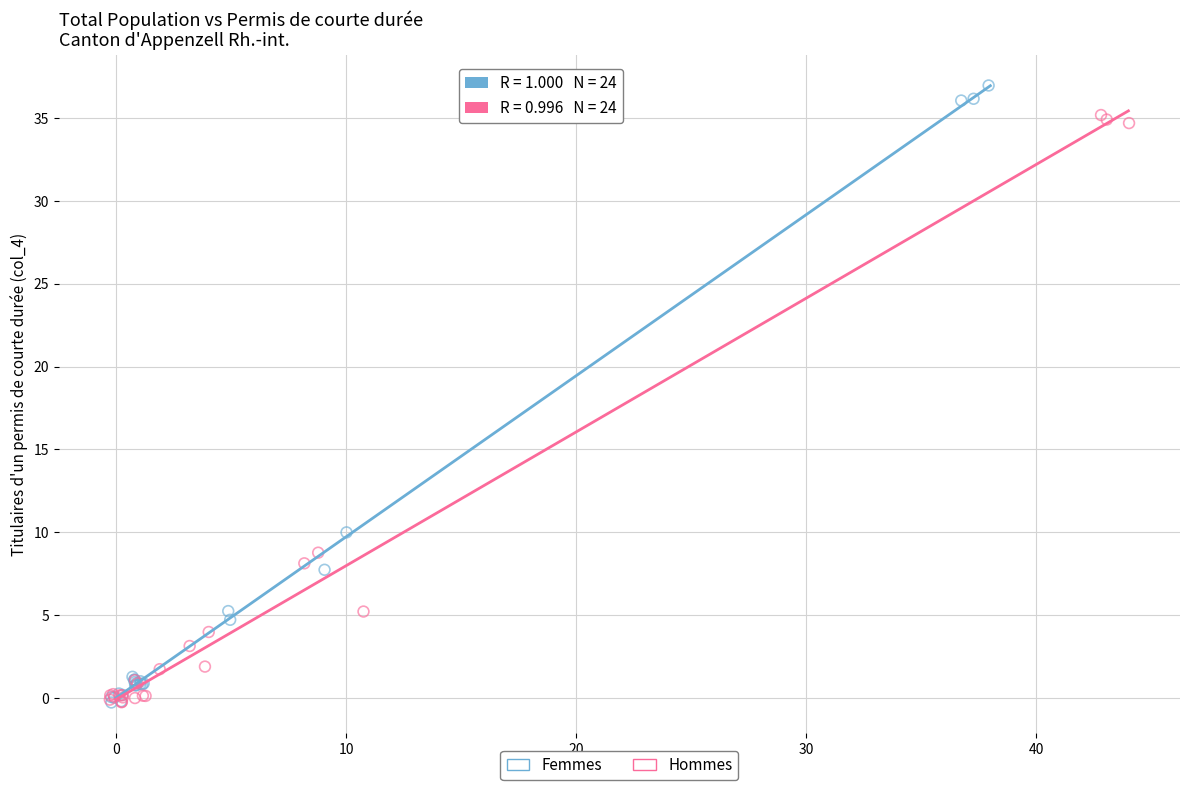

Which series has the largest Y range (max minus min)?

Femmes